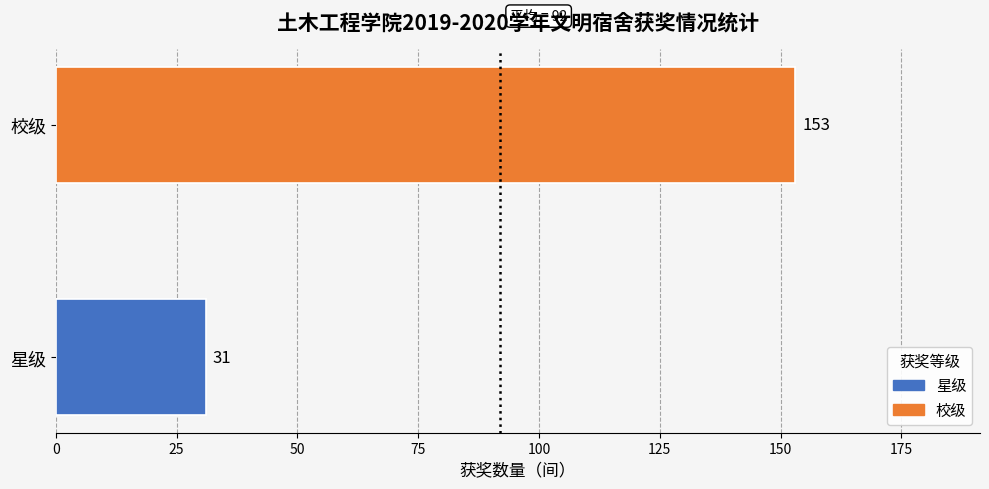

What is the value of the 2nd bar from the left?

153